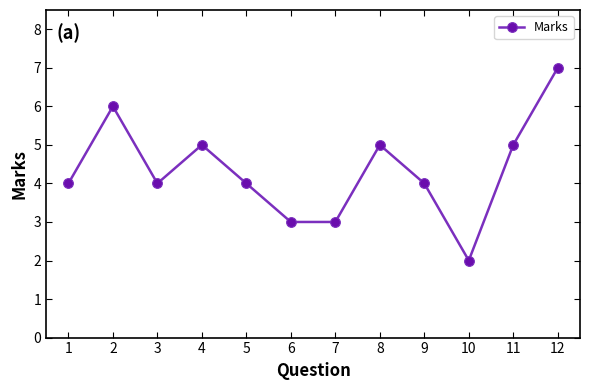

What is the sum of the values at 3 and 10?

6